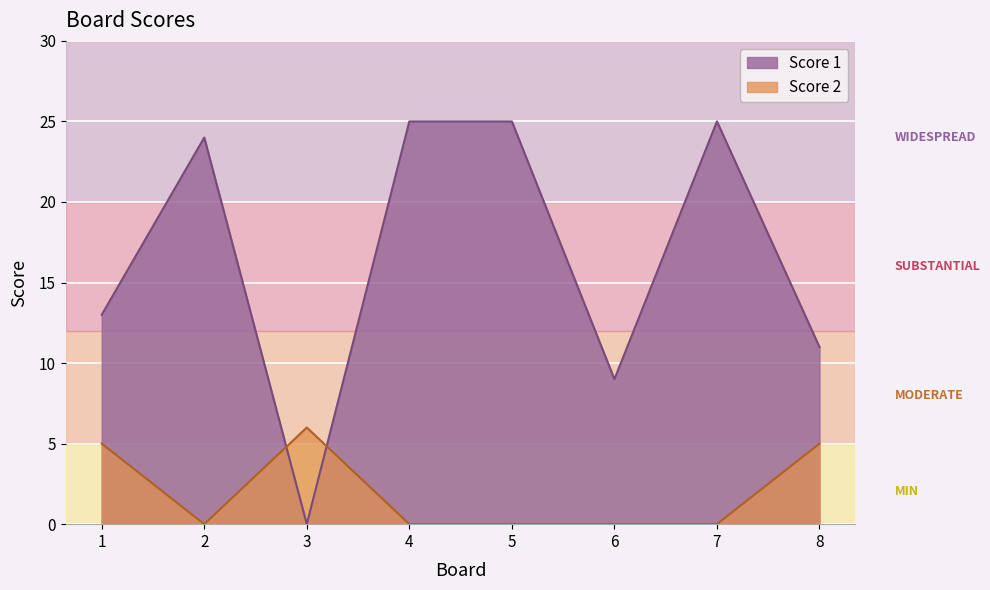

Reading right to left, transcribe all the data shown in this chart.

Score 1: 11	25	9	25	25	0	24	13
Score 2: 5	0	0	0	0	6	0	5